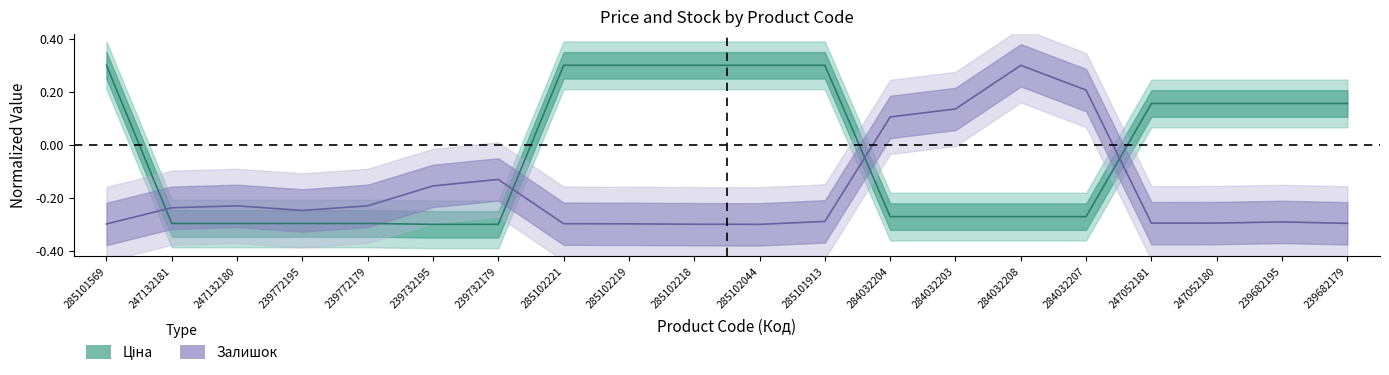

How many times do Ціна and Залишок cross each other?

4